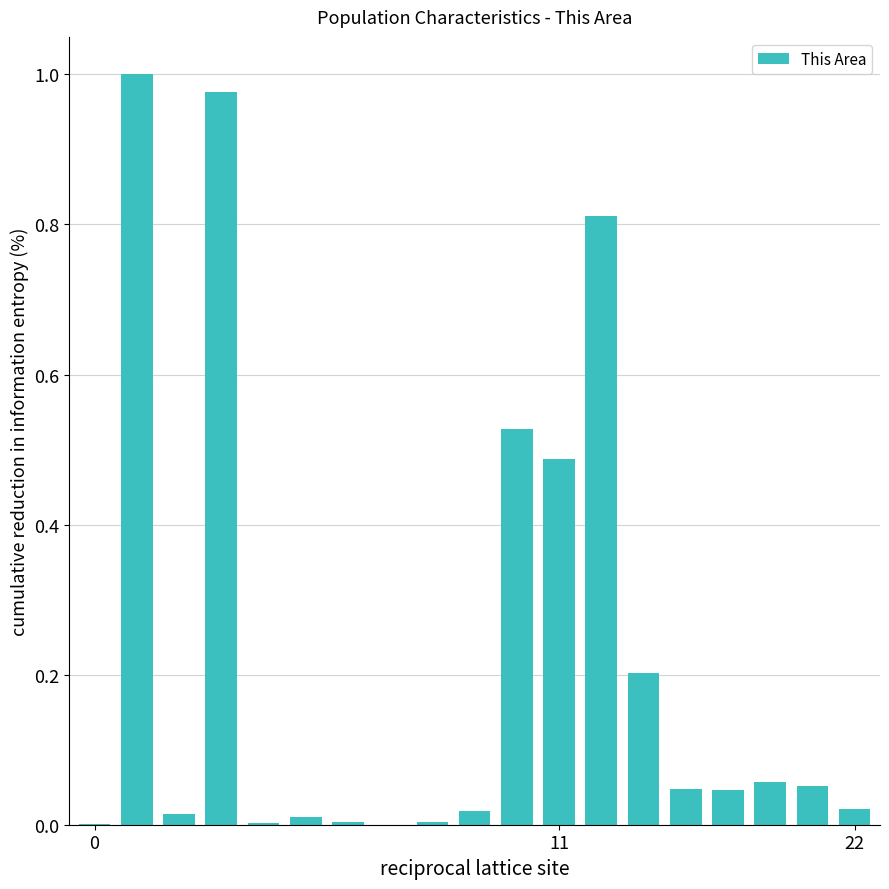

What is the sum of all values?

4.3